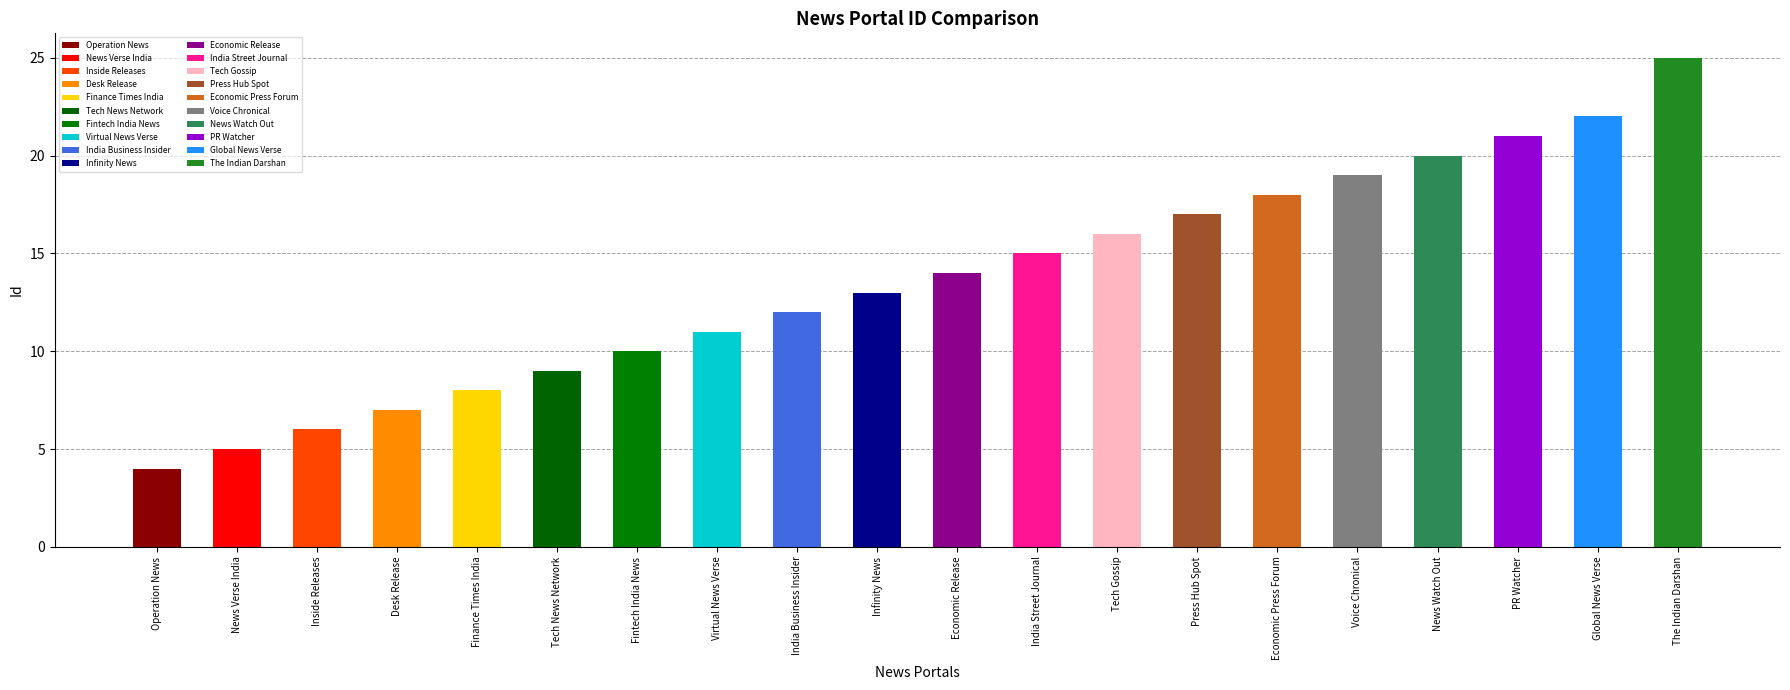

How many values exceed 14?

9